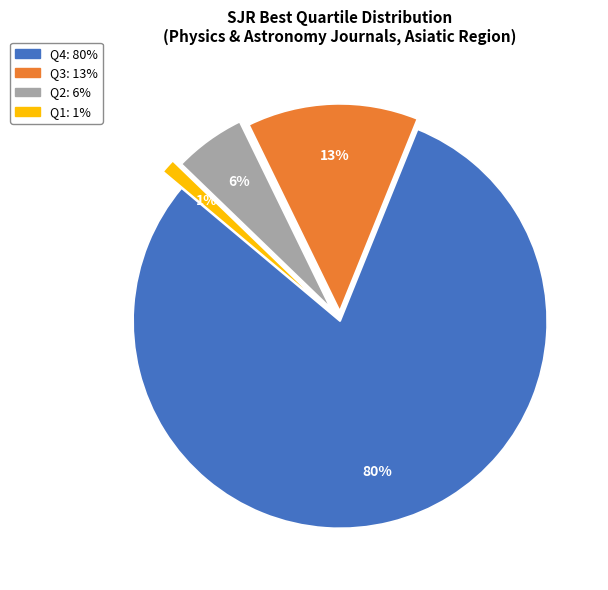

True or false: Q2 accounts for 1% of the total.

False